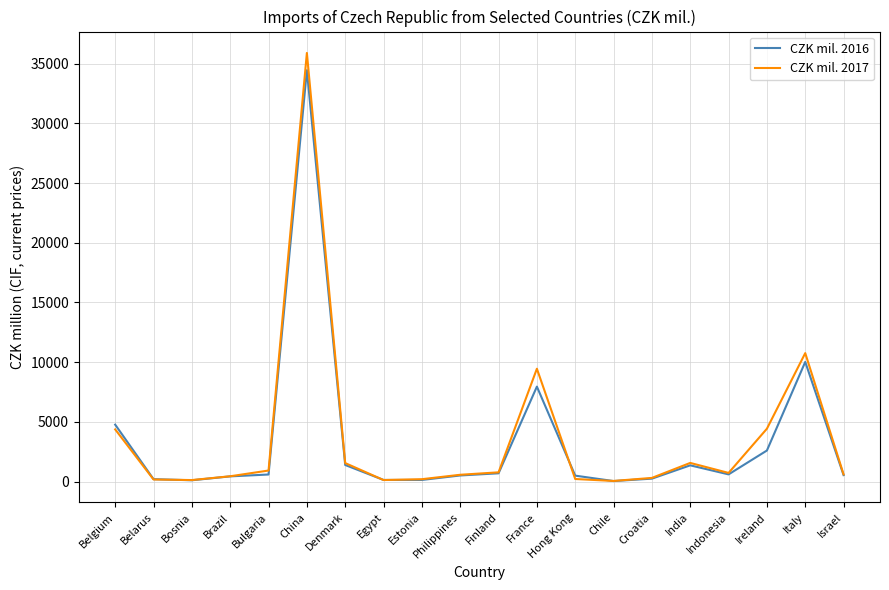

Which series has the widest spread of values?

CZK mil. 2017